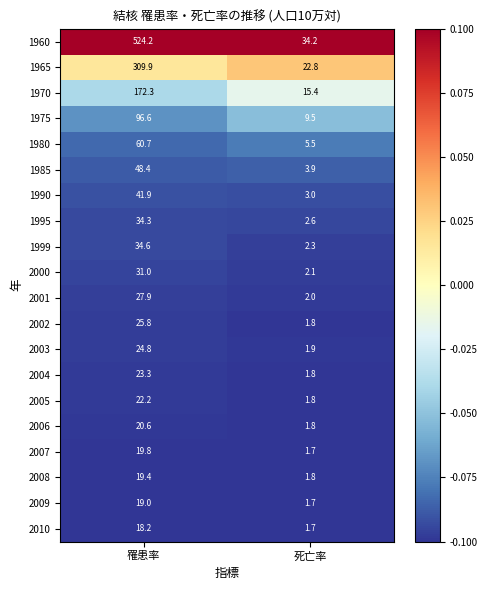

Which series has the widest spread of values?

1960